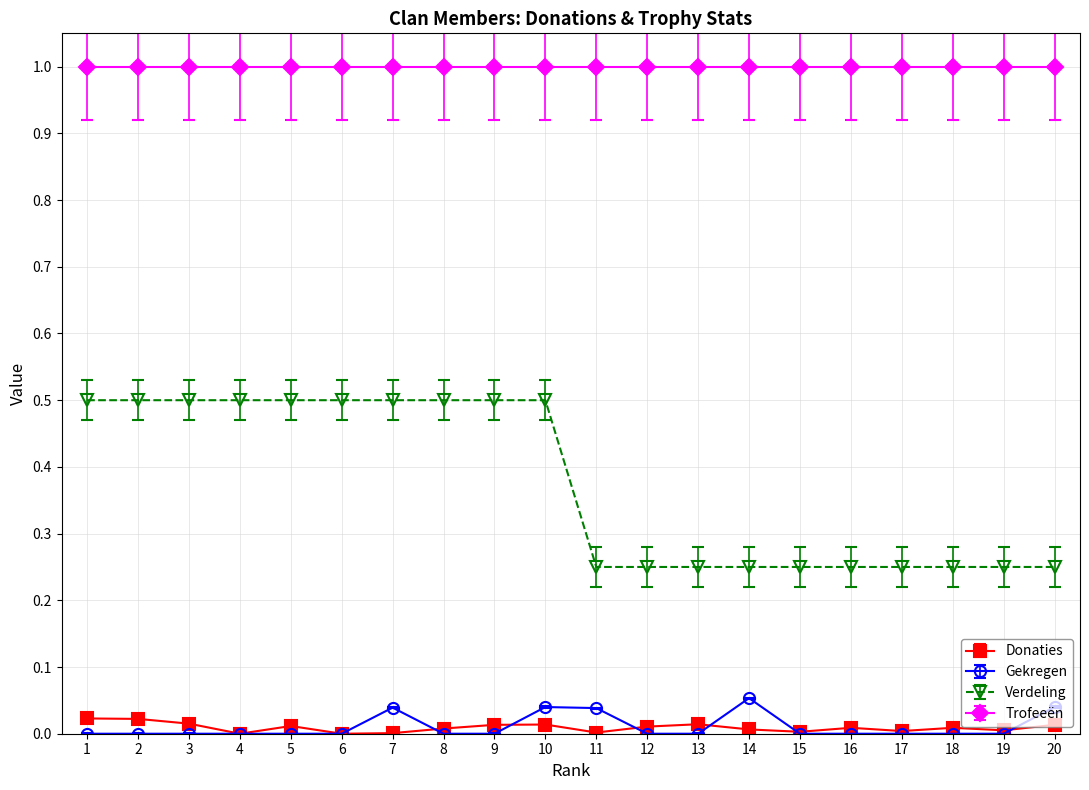

True or false: Verdeling and Donaties intersect in this chart.

False